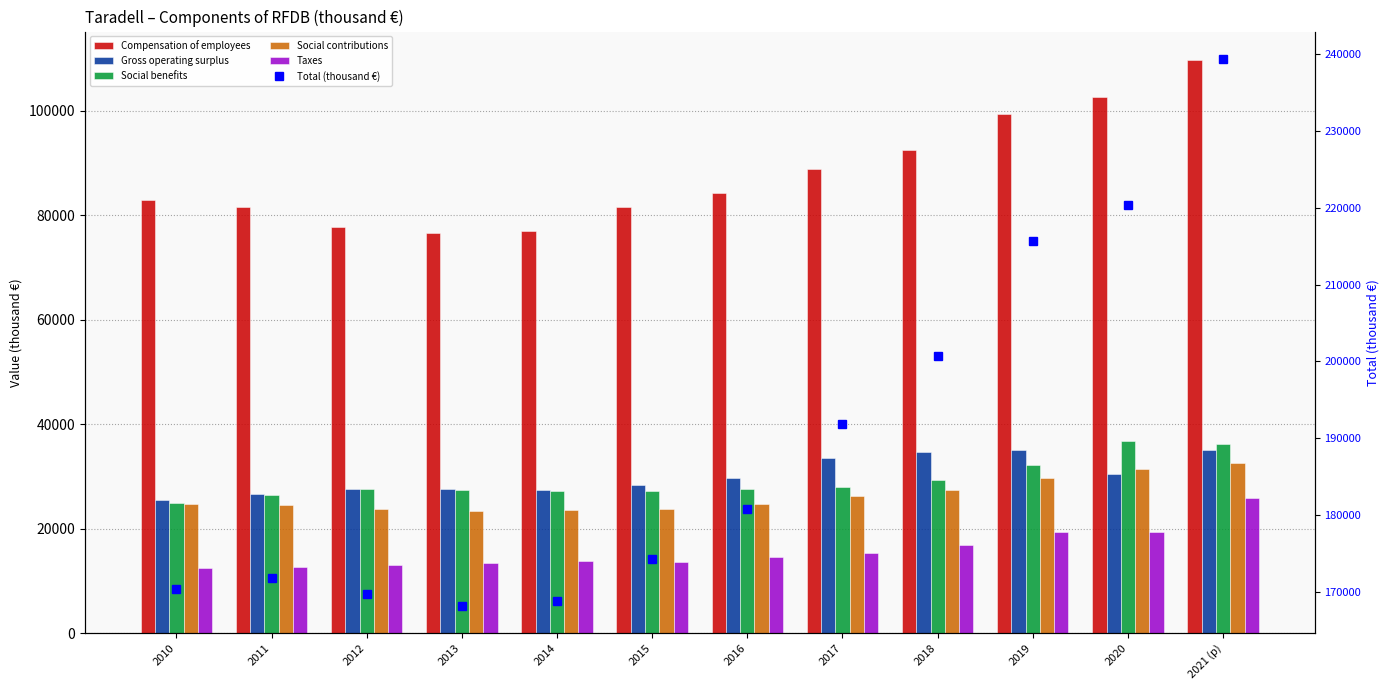

What is the average value of the Compensation of employees series?

87862